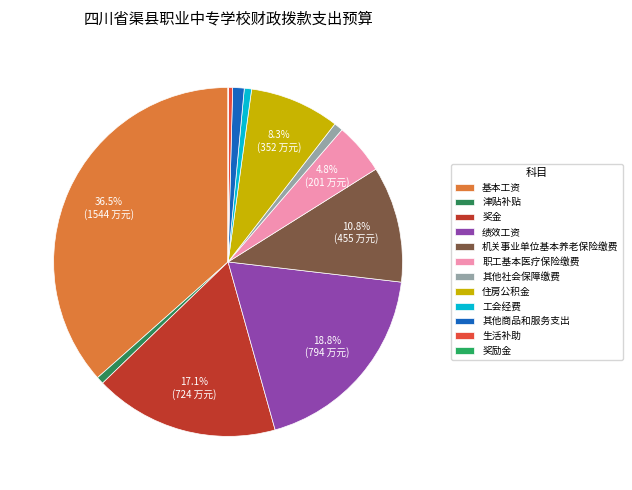

Combined, do 机关事业单位基本养老保险缴费 and 基本工资 account for over 50%?

No